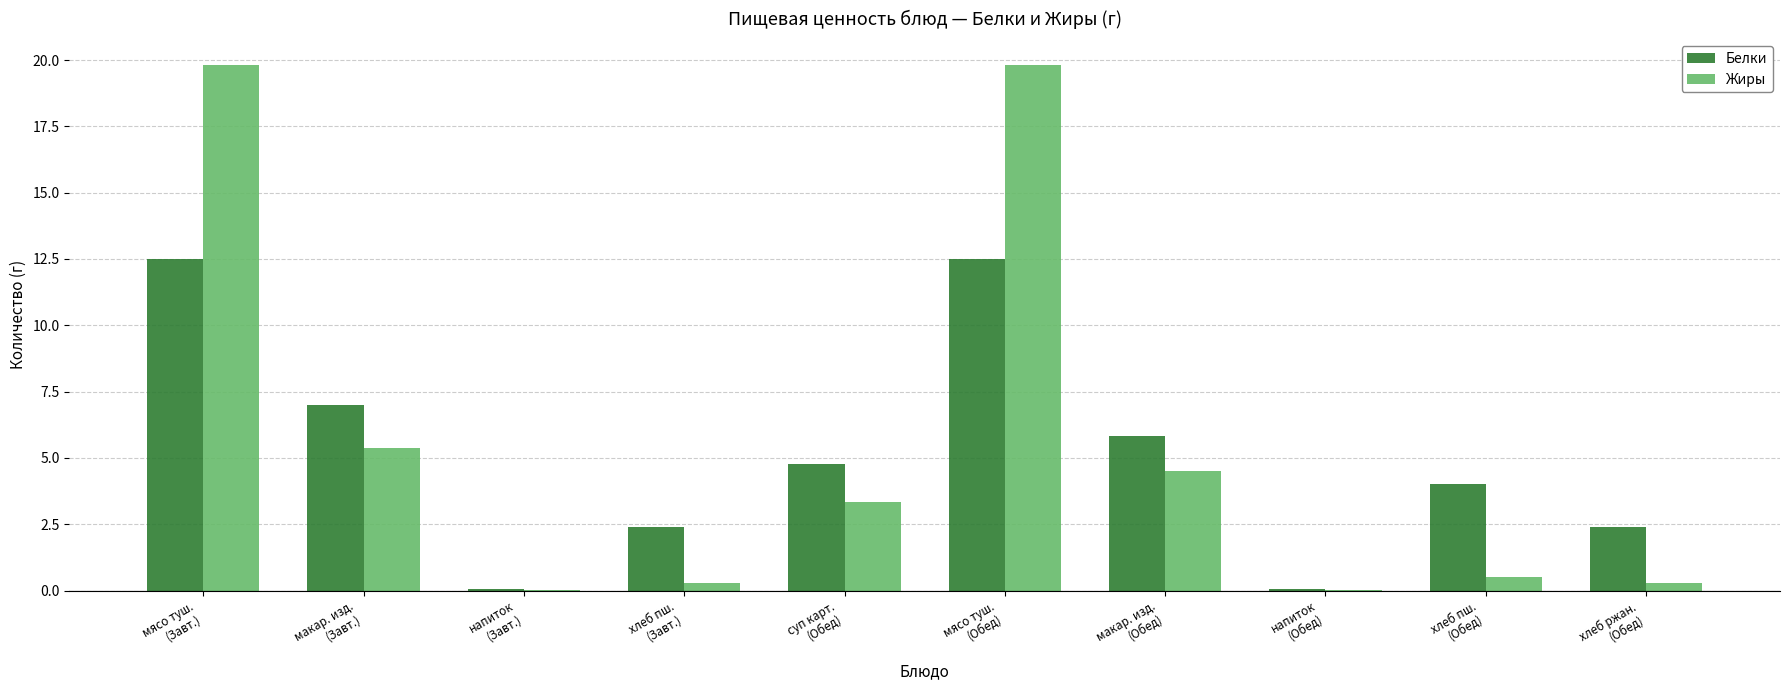

What is the sum of all Жиры values?

54.0